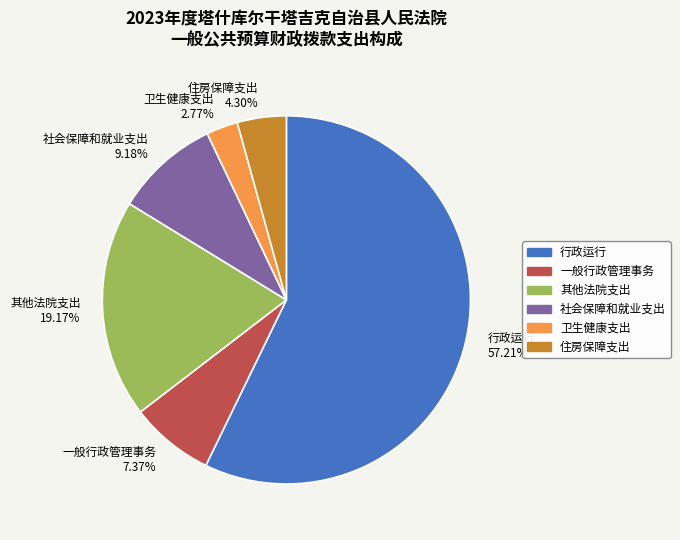

To the nearest percent, what percentage of the pie is 社会保障和就业支出?

9%